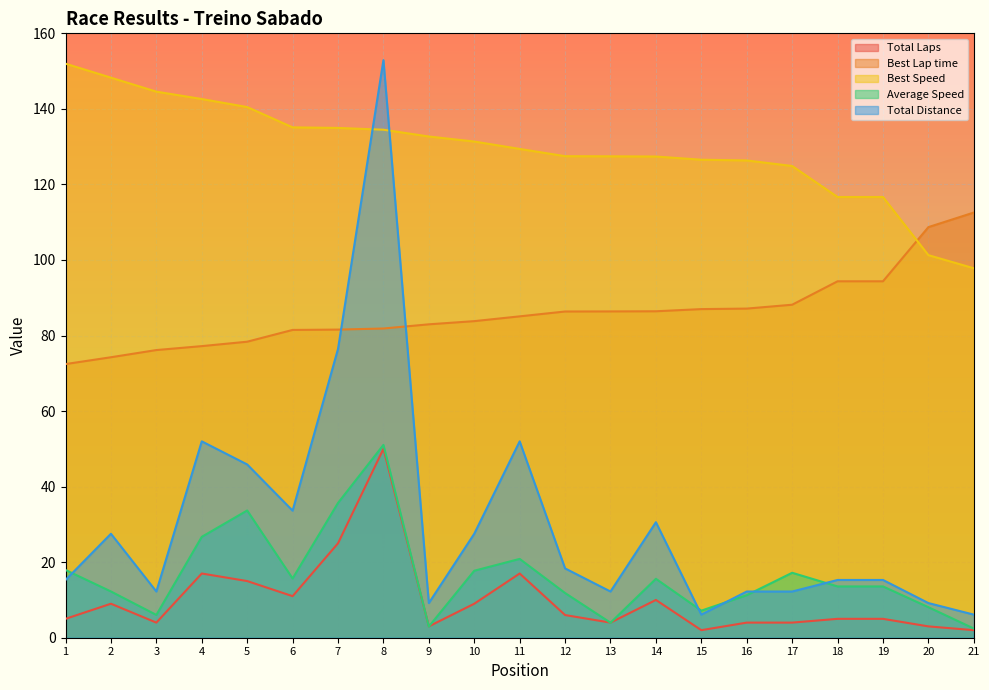

What is the highest value of the Total Distance series?

152.9